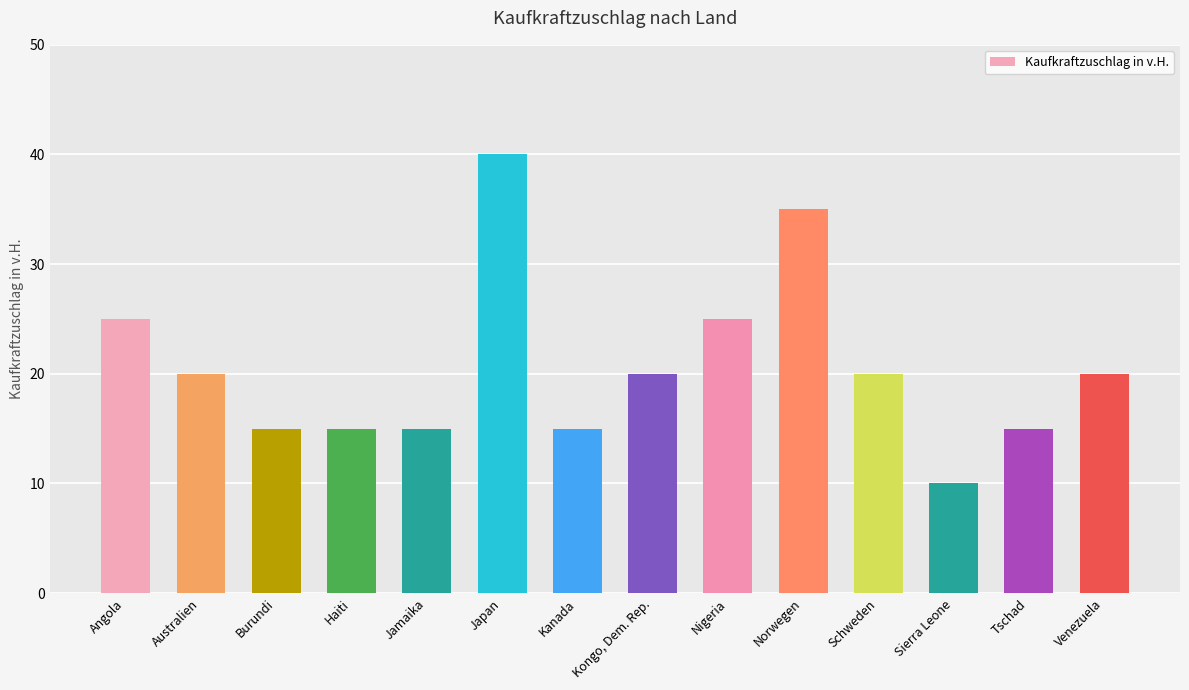

What is the average value?

21